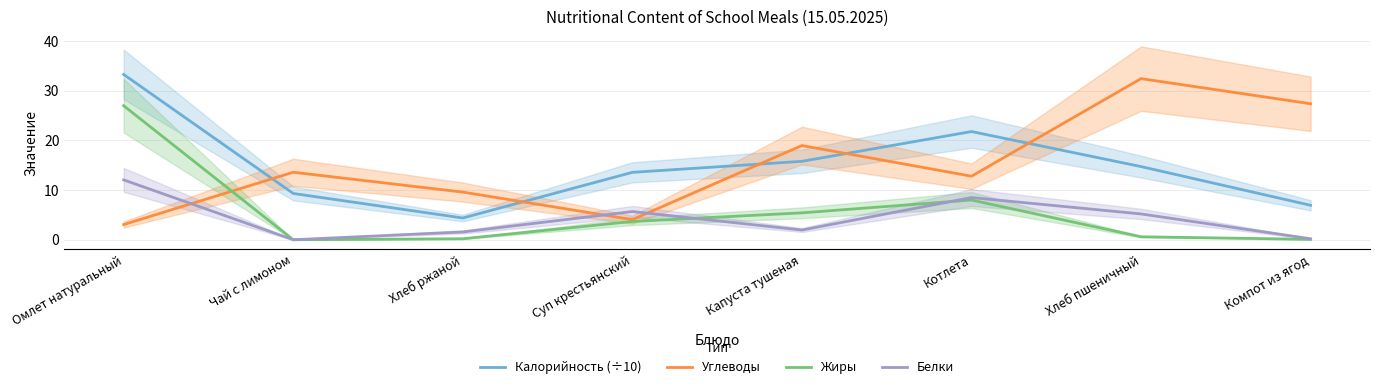

Which series has the largest total across all categories?

Углеводы